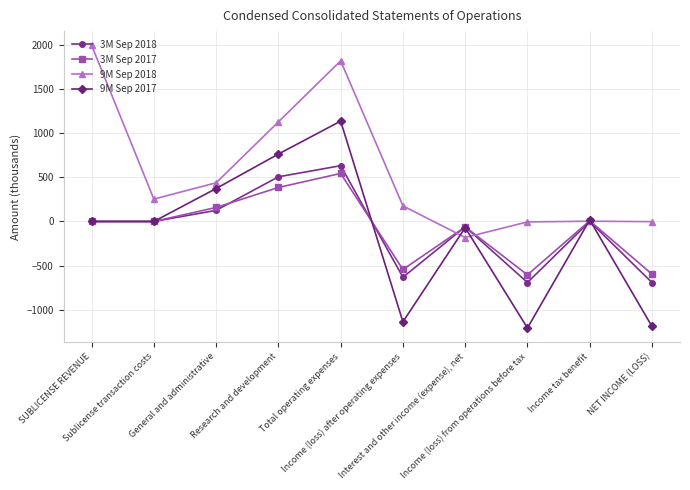

True or false: 3M Sep 2017 and 9M Sep 2018 cross at least once.

True